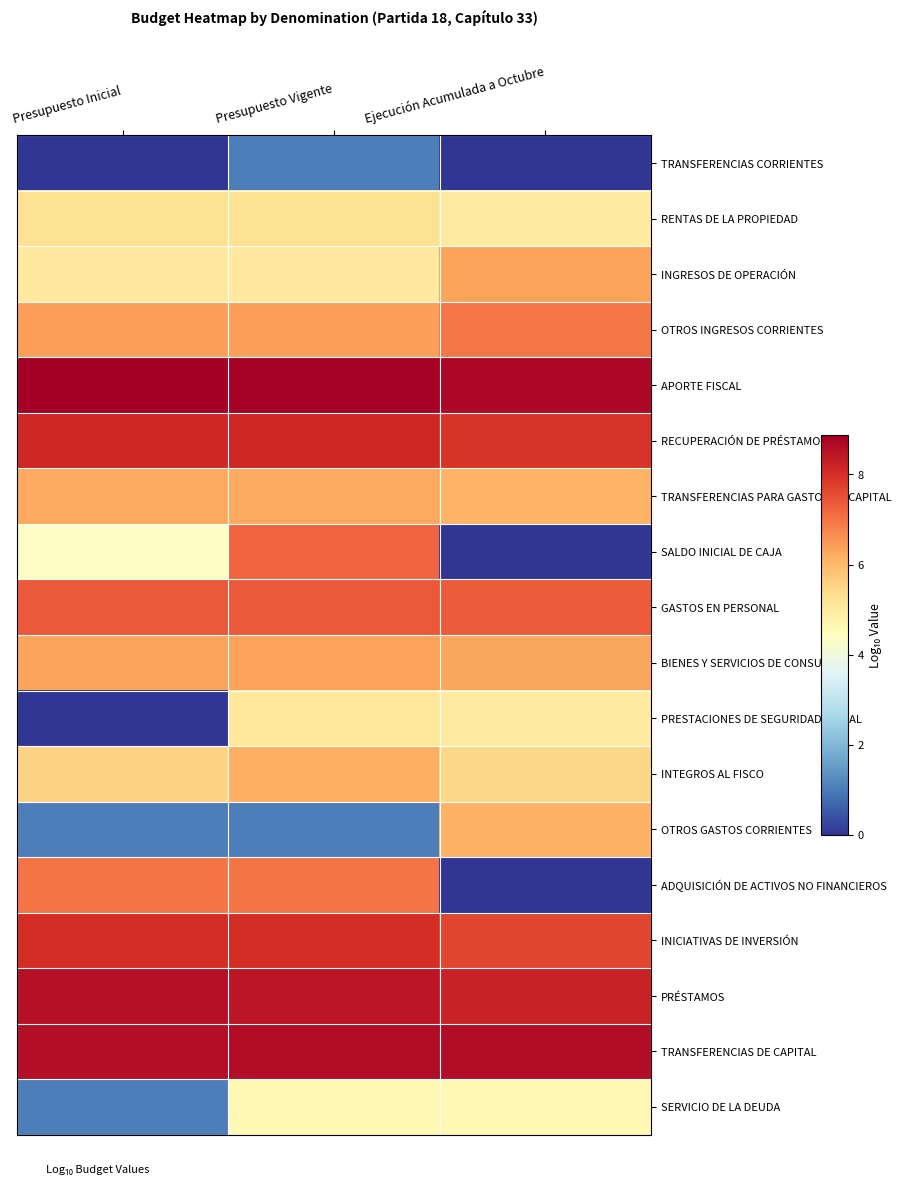

Reading left to right, list all the values displayed in this chart.

TRANSFERENCIAS CORRIENTES: Presupuesto Inicial=0.0	Presupuesto Vigente=1.0	Ejecución Acumulada a Octubre=0.0
RENTAS DE LA PROPIEDAD: Presupuesto Inicial=5.2	Presupuesto Vigente=5.2	Ejecución Acumulada a Octubre=5.0
INGRESOS DE OPERACIÓN: Presupuesto Inicial=5.0	Presupuesto Vigente=5.0	Ejecución Acumulada a Octubre=6.3
OTROS INGRESOS CORRIENTES: Presupuesto Inicial=6.4	Presupuesto Vigente=6.4	Ejecución Acumulada a Octubre=7.0
APORTE FISCAL: Presupuesto Inicial=8.9	Presupuesto Vigente=8.8	Ejecución Acumulada a Octubre=8.7
RECUPERACIÓN DE PRÉSTAMOS: Presupuesto Inicial=8.1	Presupuesto Vigente=8.1	Ejecución Acumulada a Octubre=7.9
TRANSFERENCIAS PARA GASTOS DE CAPITAL: Presupuesto Inicial=6.3	Presupuesto Vigente=6.3	Ejecución Acumulada a Octubre=6.1
SALDO INICIAL DE CAJA: Presupuesto Inicial=4.3	Presupuesto Vigente=7.2	Ejecución Acumulada a Octubre=0.0
GASTOS EN PERSONAL: Presupuesto Inicial=7.4	Presupuesto Vigente=7.4	Ejecución Acumulada a Octubre=7.3
BIENES Y SERVICIOS DE CONSUMO: Presupuesto Inicial=6.3	Presupuesto Vigente=6.4	Ejecución Acumulada a Octubre=6.3
PRESTACIONES DE SEGURIDAD SOCIAL: Presupuesto Inicial=0.0	Presupuesto Vigente=5.1	Ejecución Acumulada a Octubre=5.0
INTEGROS AL FISCO: Presupuesto Inicial=5.6	Presupuesto Vigente=6.2	Ejecución Acumulada a Octubre=5.4
OTROS GASTOS CORRIENTES: Presupuesto Inicial=1.0	Presupuesto Vigente=1.0	Ejecución Acumulada a Octubre=6.1
ADQUISICIÓN DE ACTIVOS NO FINANCIEROS: Presupuesto Inicial=7.0	Presupuesto Vigente=7.0	Ejecución Acumulada a Octubre=0.0
INICIATIVAS DE INVERSIÓN: Presupuesto Inicial=8.0	Presupuesto Vigente=8.0	Ejecución Acumulada a Octubre=7.6
PRÉSTAMOS: Presupuesto Inicial=8.5	Presupuesto Vigente=8.4	Ejecución Acumulada a Octubre=8.2
TRANSFERENCIAS DE CAPITAL: Presupuesto Inicial=8.6	Presupuesto Vigente=8.6	Ejecución Acumulada a Octubre=8.6
SERVICIO DE LA DEUDA: Presupuesto Inicial=1.0	Presupuesto Vigente=4.6	Ejecución Acumulada a Octubre=4.6